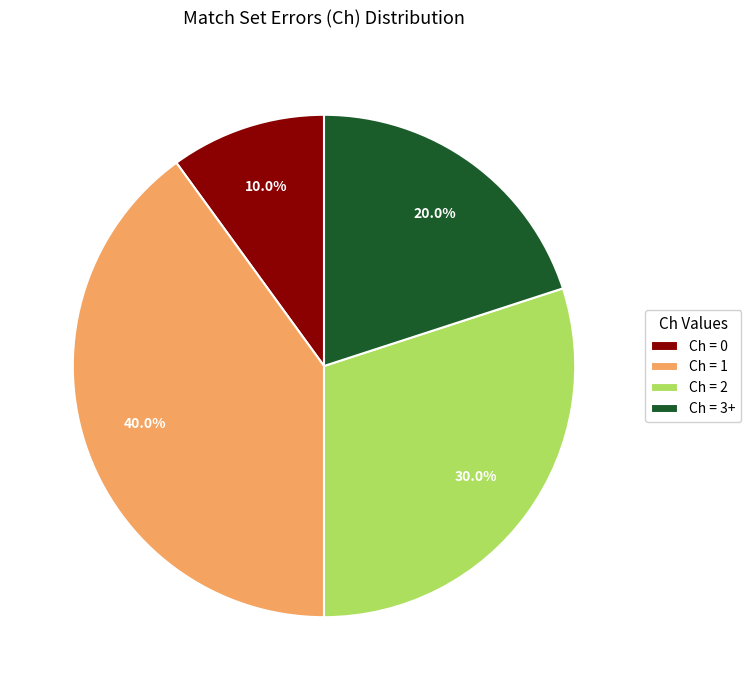

How many slices are in this pie chart?

4